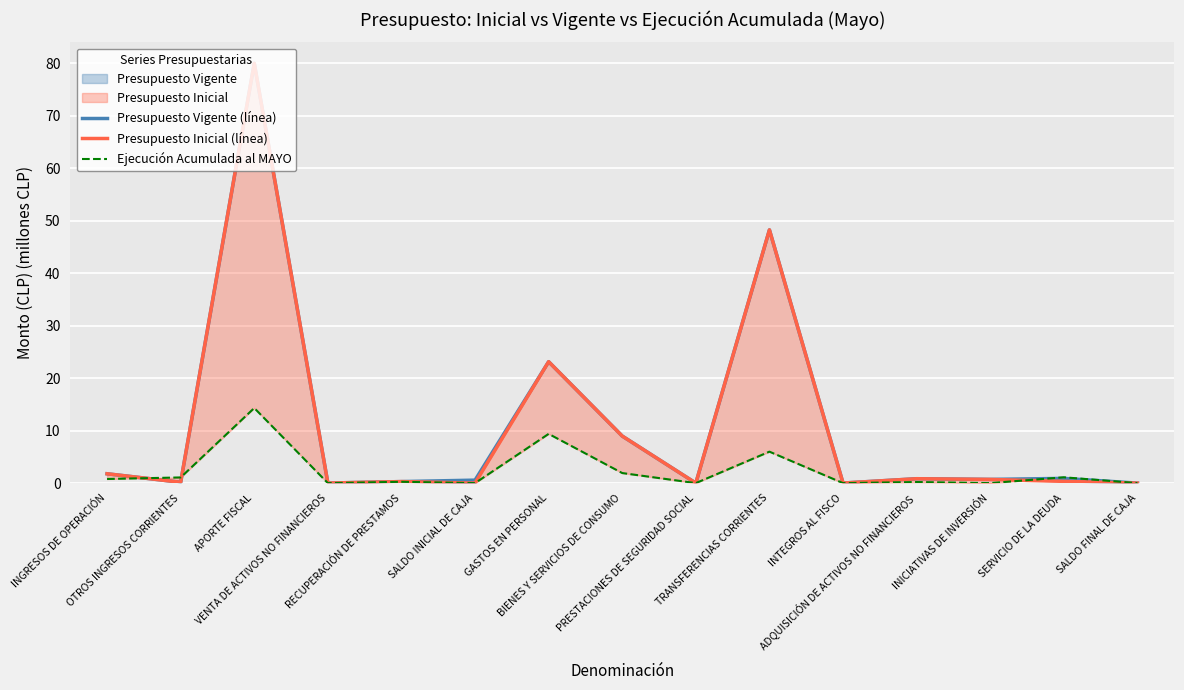

What is the label of the 2nd point from the right?

SERVICIO DE LA DEUDA